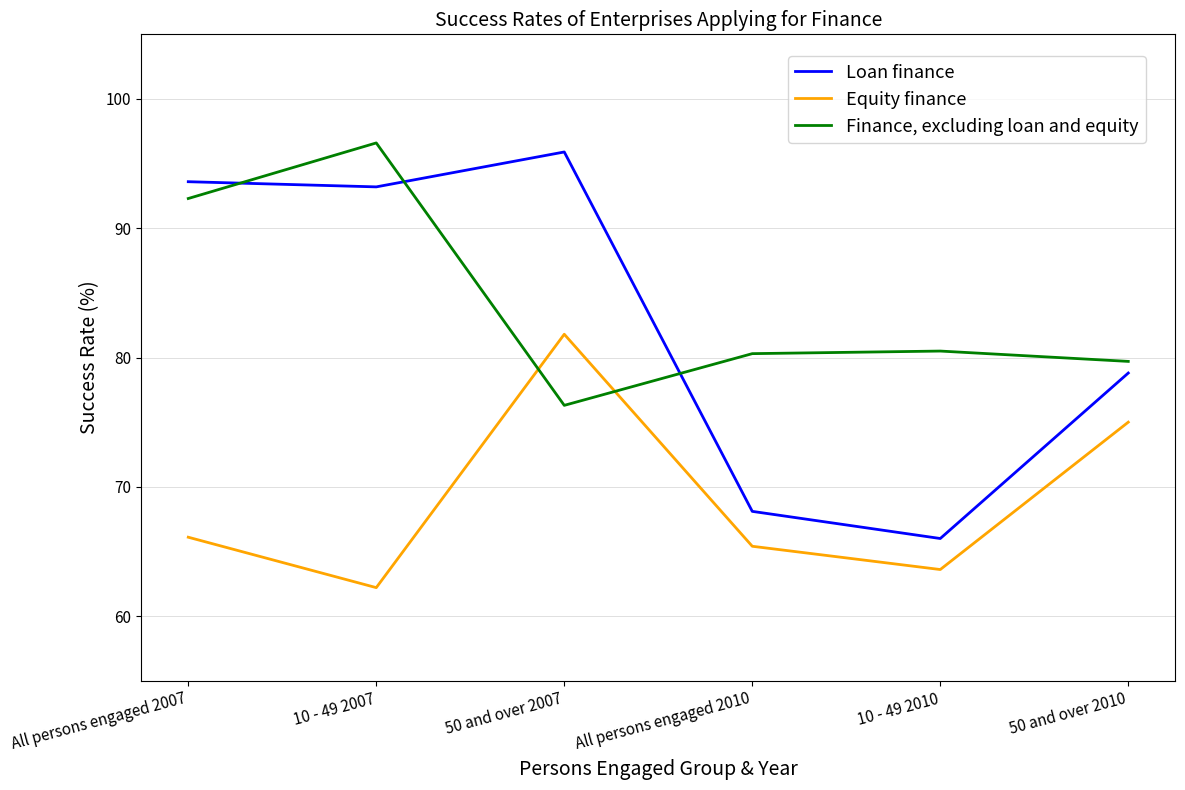

What is the difference between the highest and lowest values at 50 and over 2010?

4.7